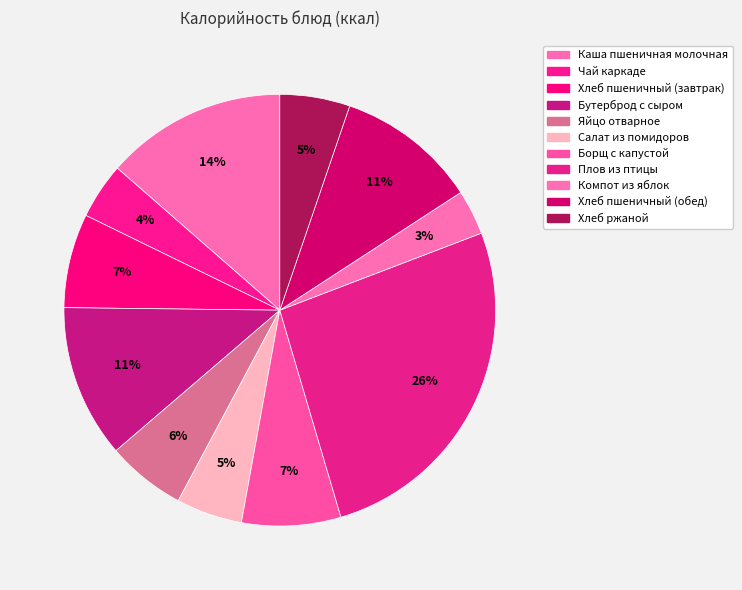

How many slices are in this pie chart?

11